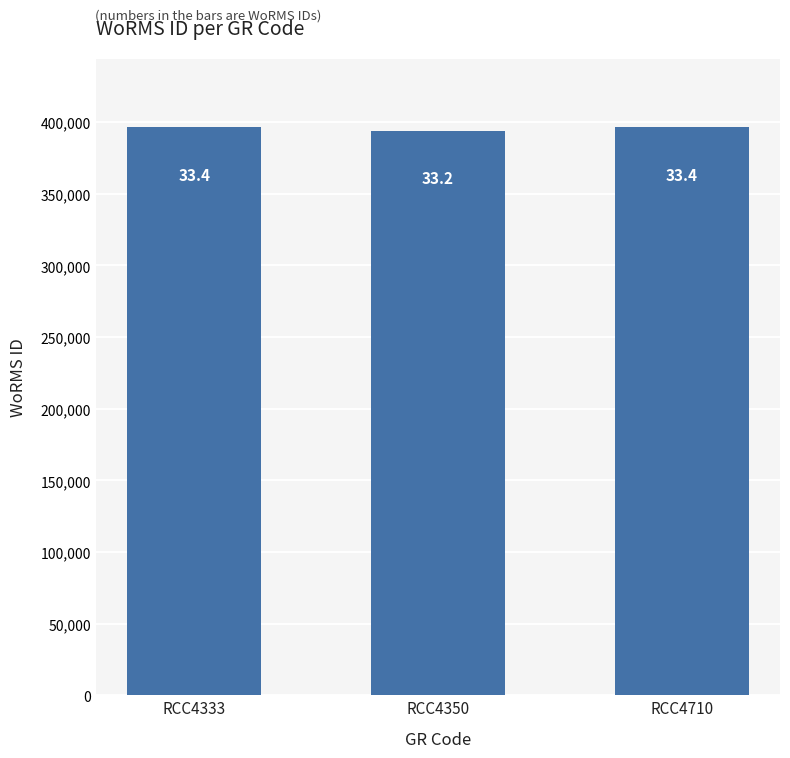

What is the smallest value displayed?

393986